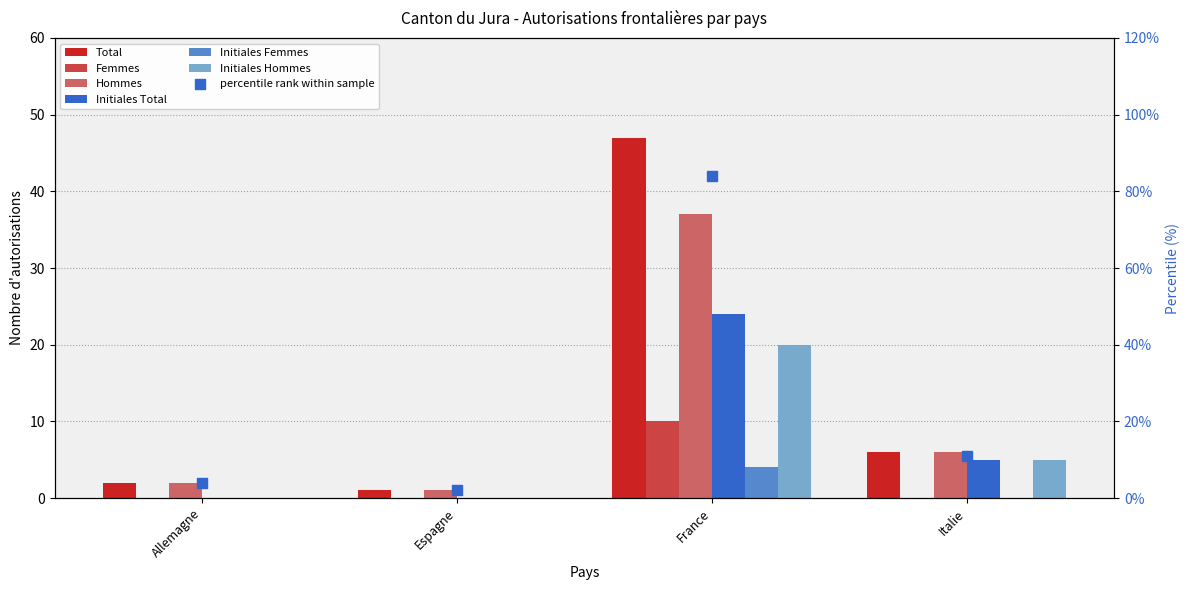

Which series contains the highest Y value?

Total